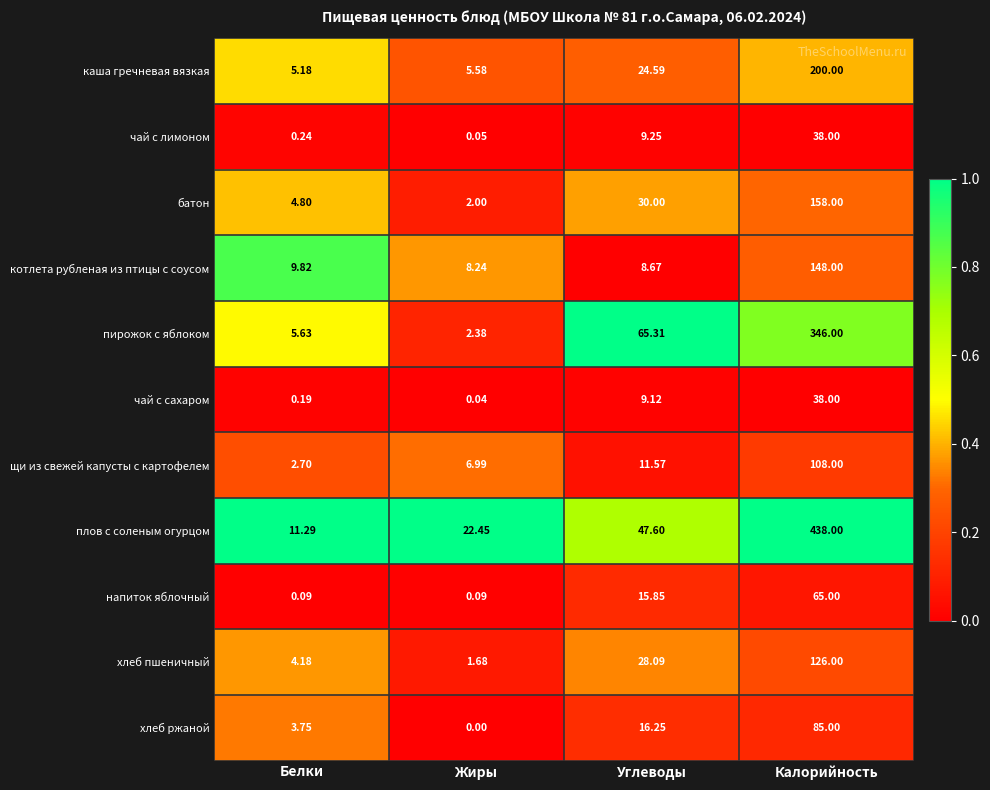

At which category is the sum across all series the highest?

Калорийность